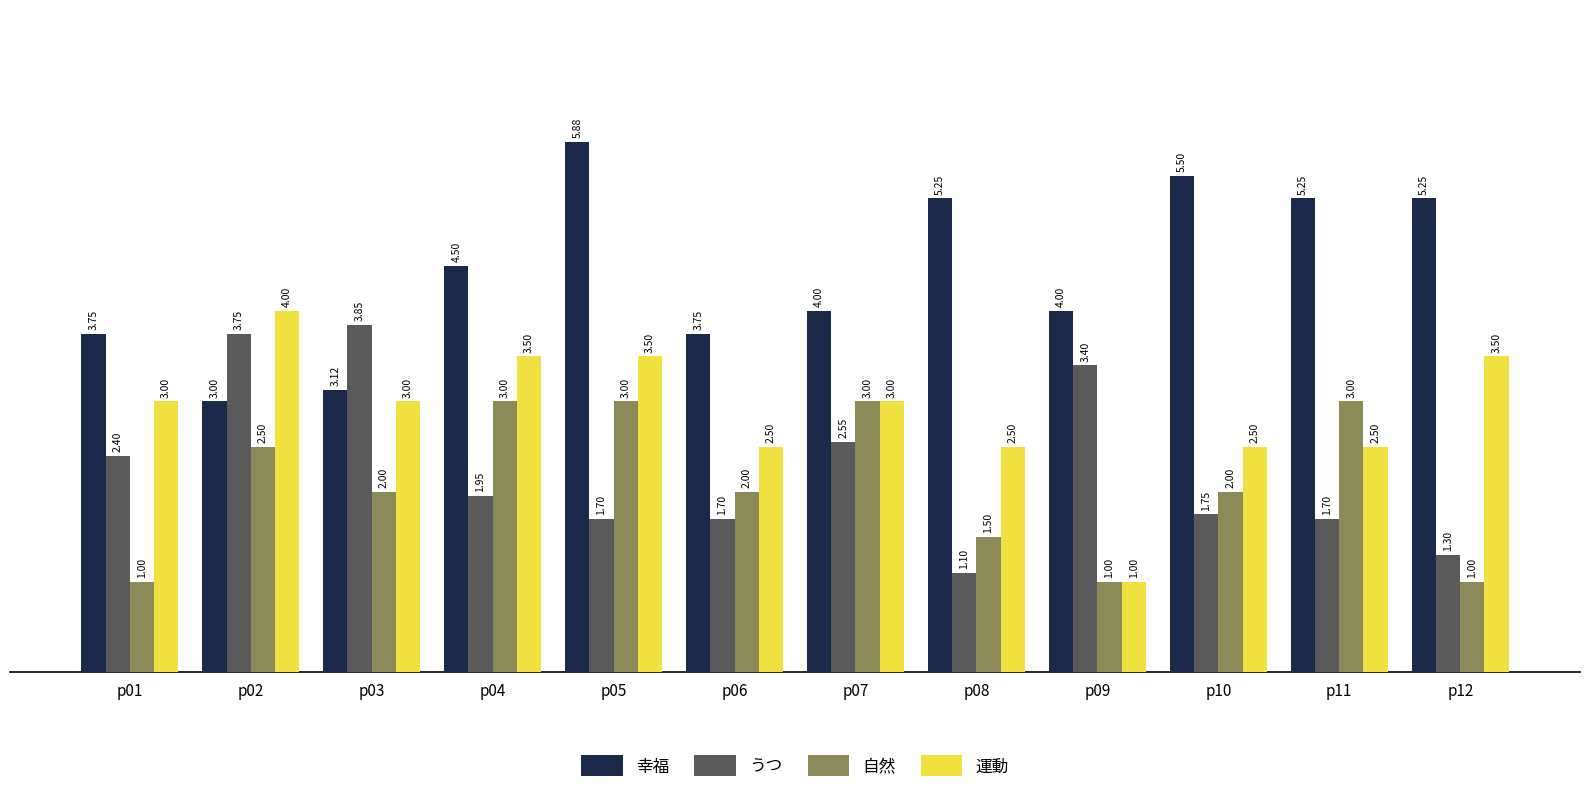

Which series has the largest range (max minus min)?

運動